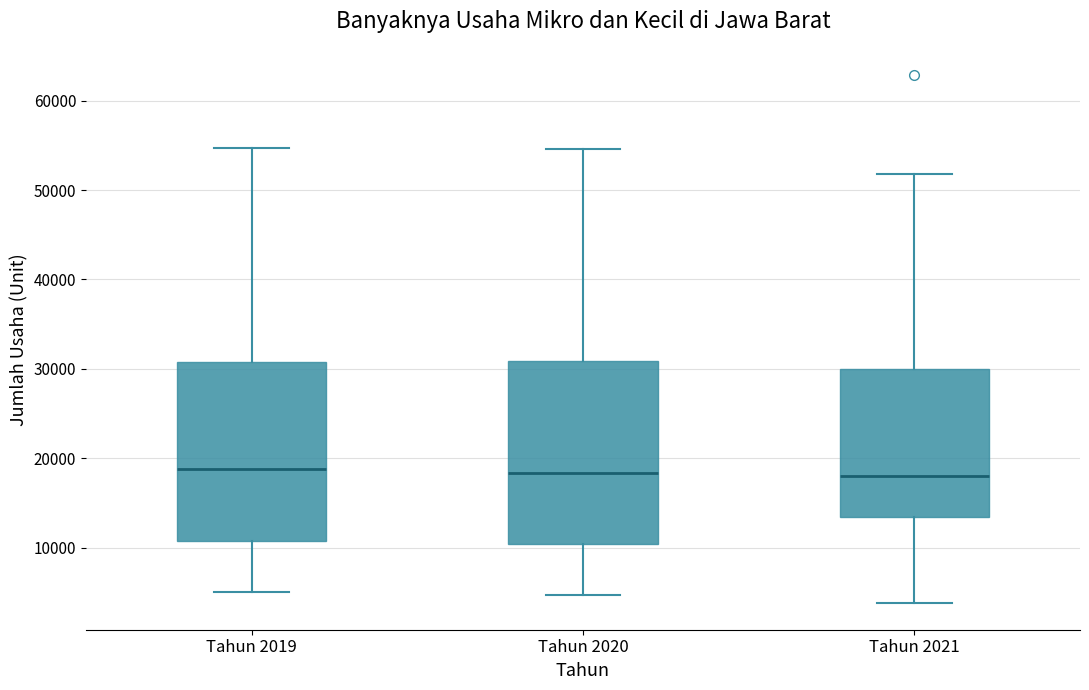

Reading left to right, transcribe this box plot: for each box, give where its median line is, the range the box spans, and where its two whiskers end, as read against the y-axis. The values are not printed on the chart, so give them approximately, as read against the axis.

Tahun 2019: median 19000, box 11000 to 31000, whiskers 5000 to 55000
Tahun 2020: median 18000, box 10000 to 31000, whiskers 5000 to 55000
Tahun 2021: median 18000, box 13000 to 30000, whiskers 4000 to 52000